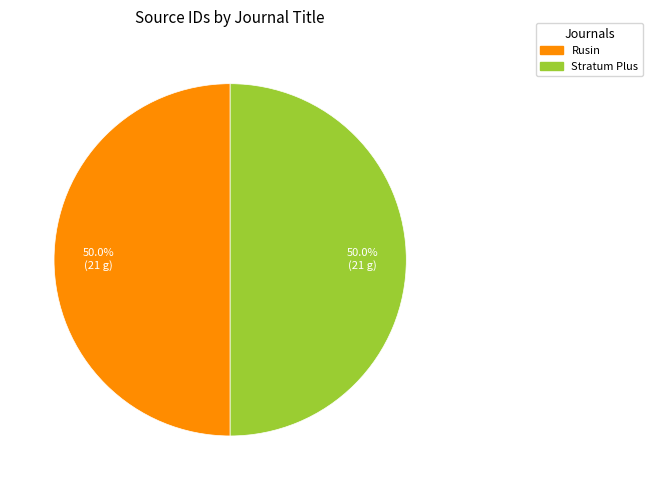

How many segments does this pie chart have?

2